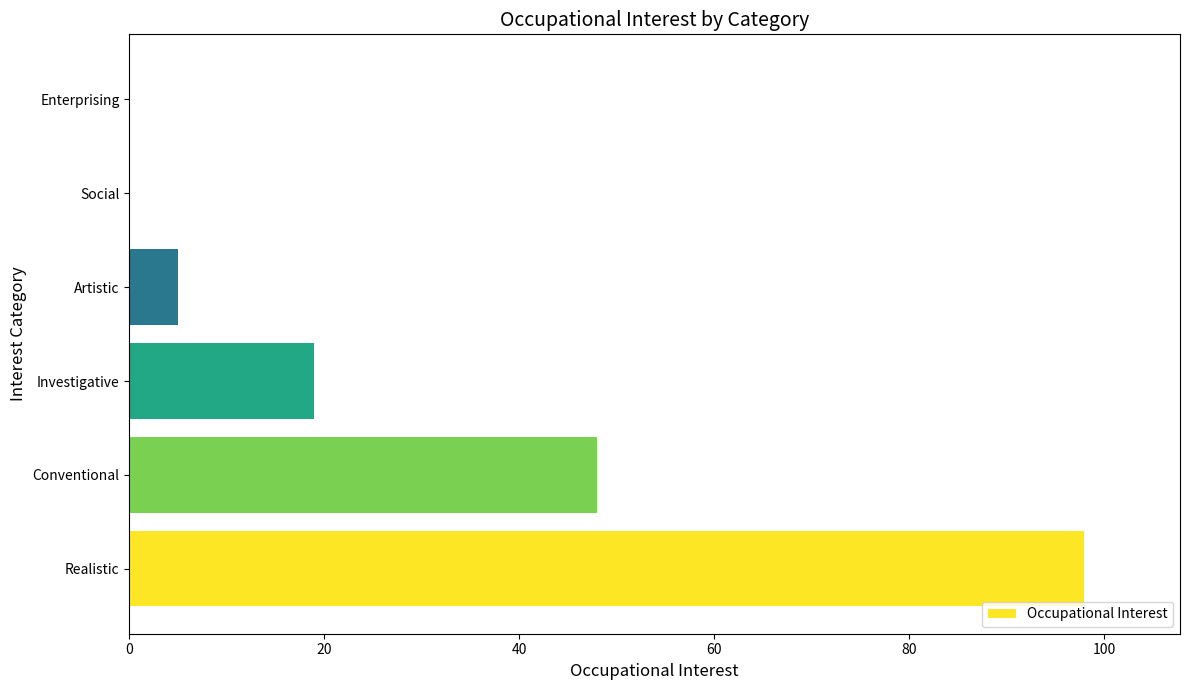

Reading bottom to top, what are all the values shown in this chart?

Realistic=98	Conventional=48	Investigative=19	Artistic=5	Social=0	Enterprising=0